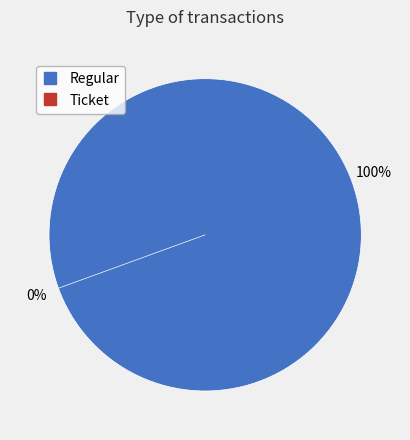

What is the majority slice?

Regular